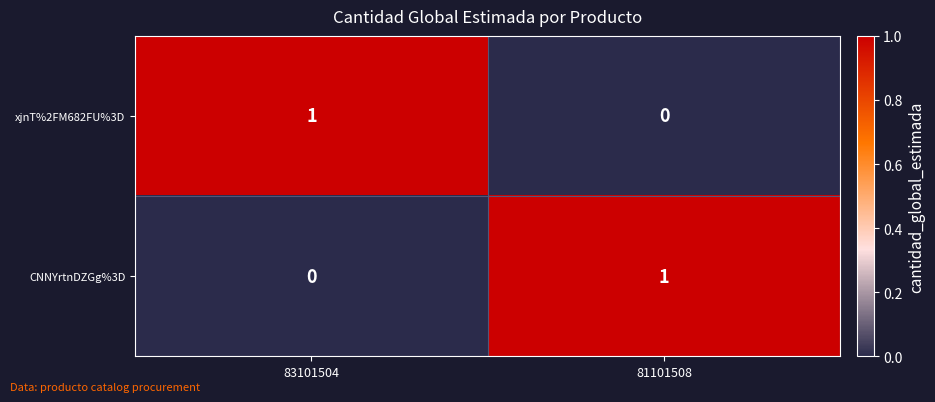

At how many categories does at least one series exceed 0?

2